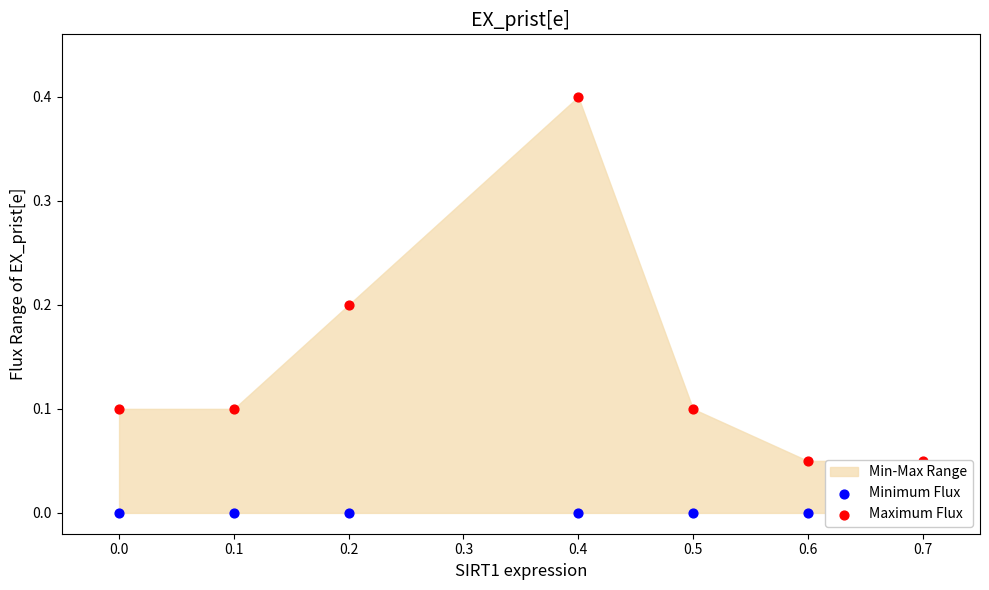

Which series has the largest total across all categories?

Maximum Flux